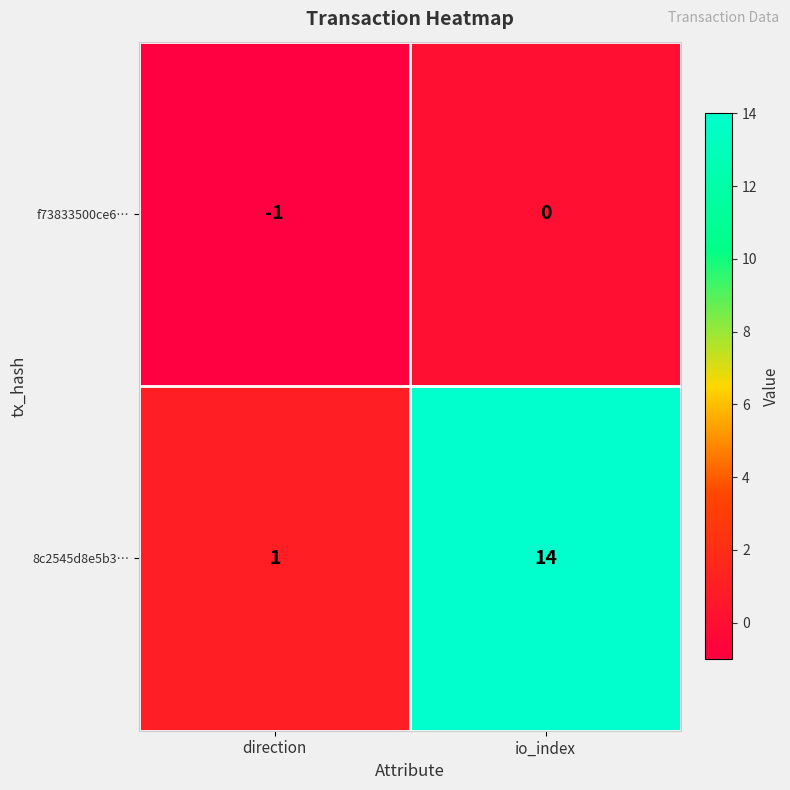

Which series has the largest range (max minus min)?

8c2545d8e5b3…